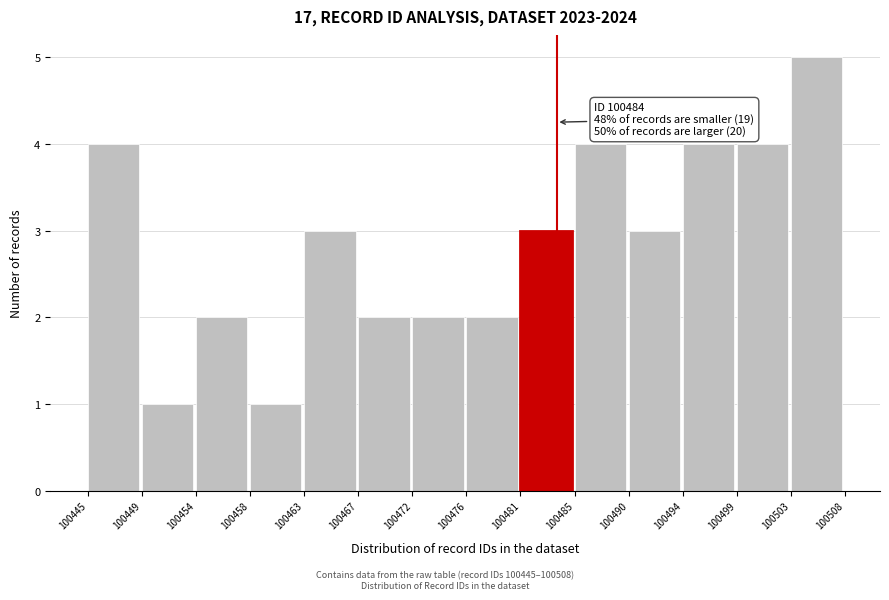

Over which range of the x-axis is the bar tallest?

100503 to 100508